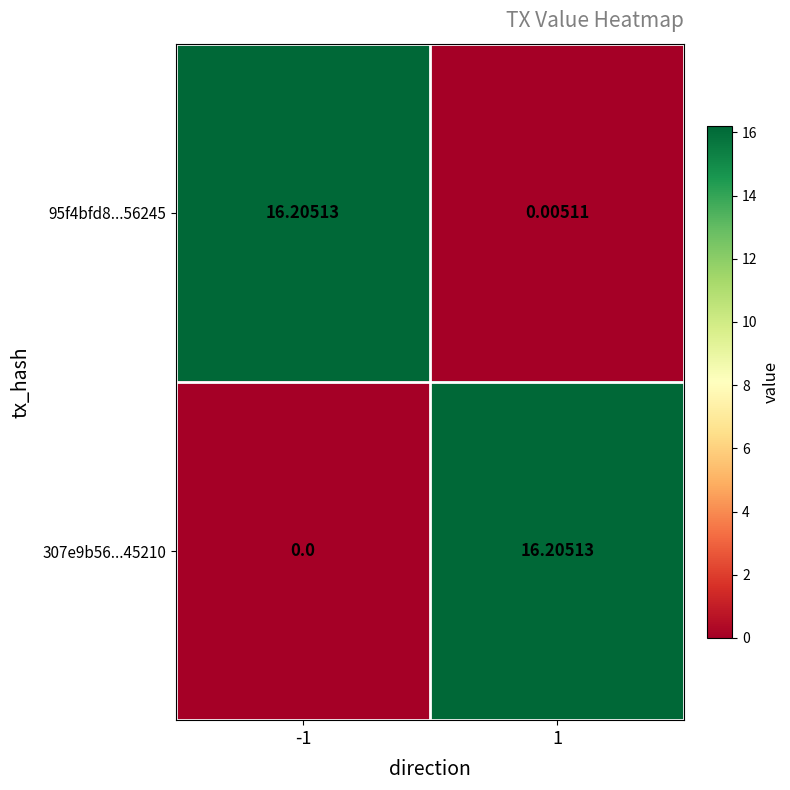

List the series in order of their overall mean, lowest first.

307e9b56...45210, 95f4bfd8...56245